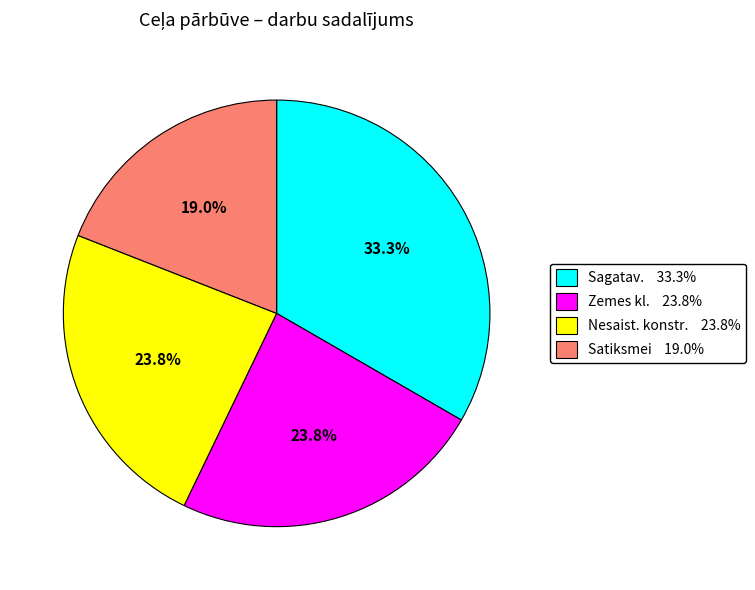

Is there any slice that represents more than half of the pie?

No